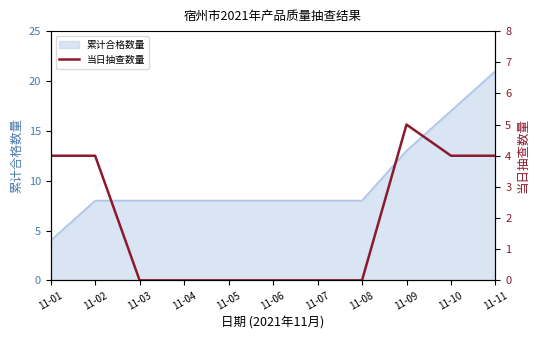

The 累计合格数量 series shows 8 at 11-05. True or false?

True